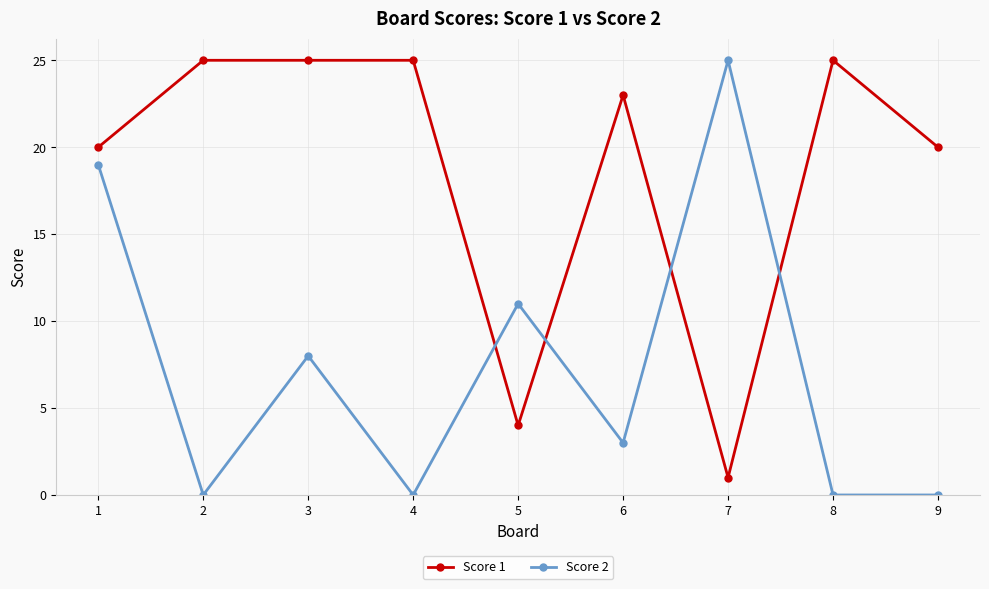

True or false: Score 2 and Score 1 cross at least once.

True